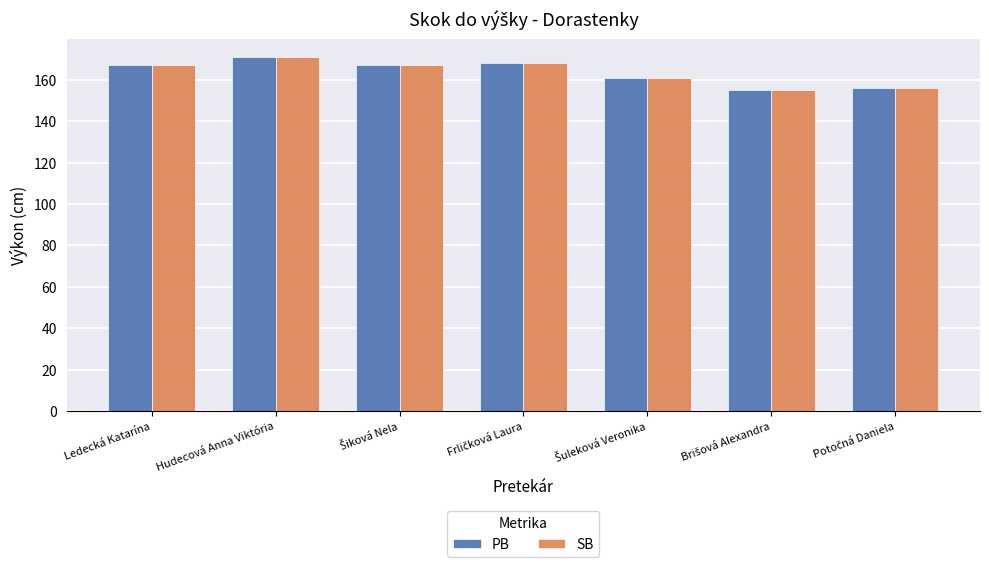

Reading left to right, transcribe all the data shown in this chart.

PB: 167	171	167	168	161	155	156
SB: 167	171	167	168	161	155	156